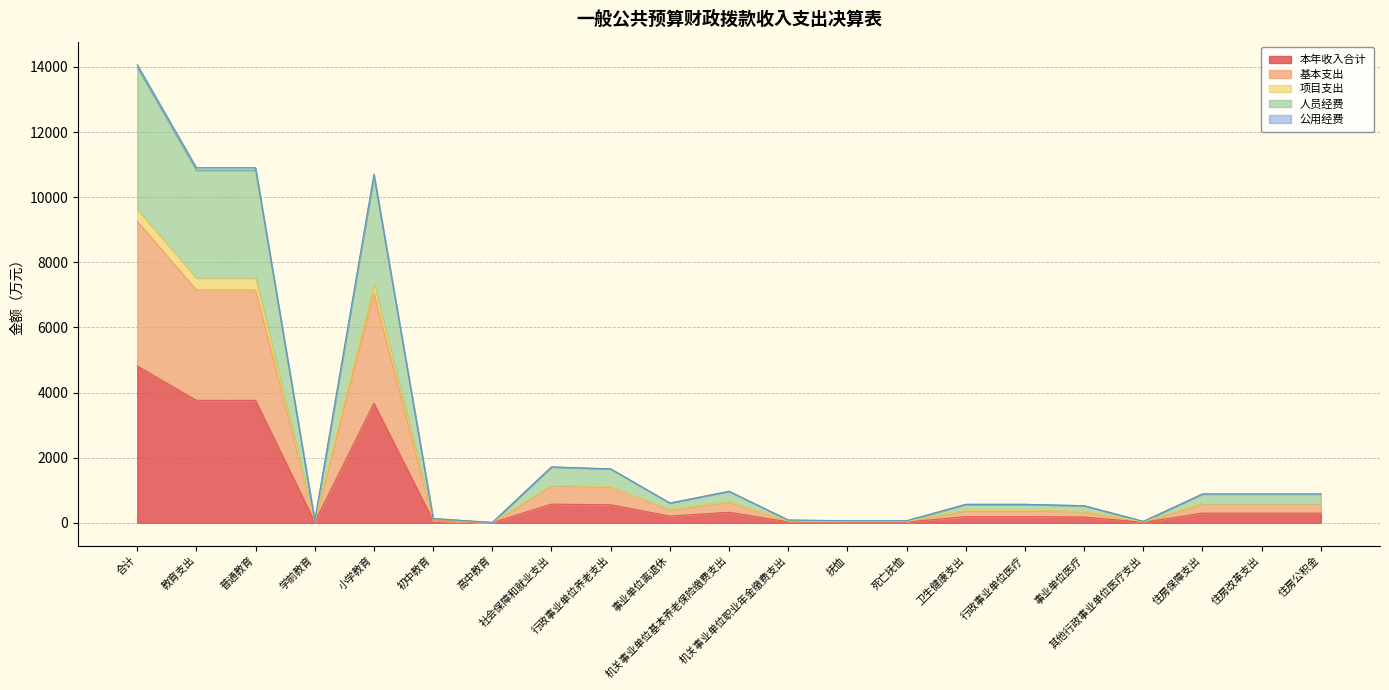

What is the difference between the second highest and second lowest values in the 本年收入合计 series?

3745.3